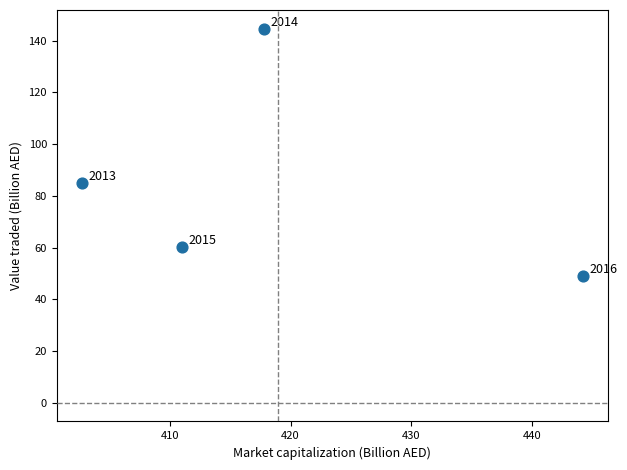

What Y value in the scatter plot is closest to 96?

84.9